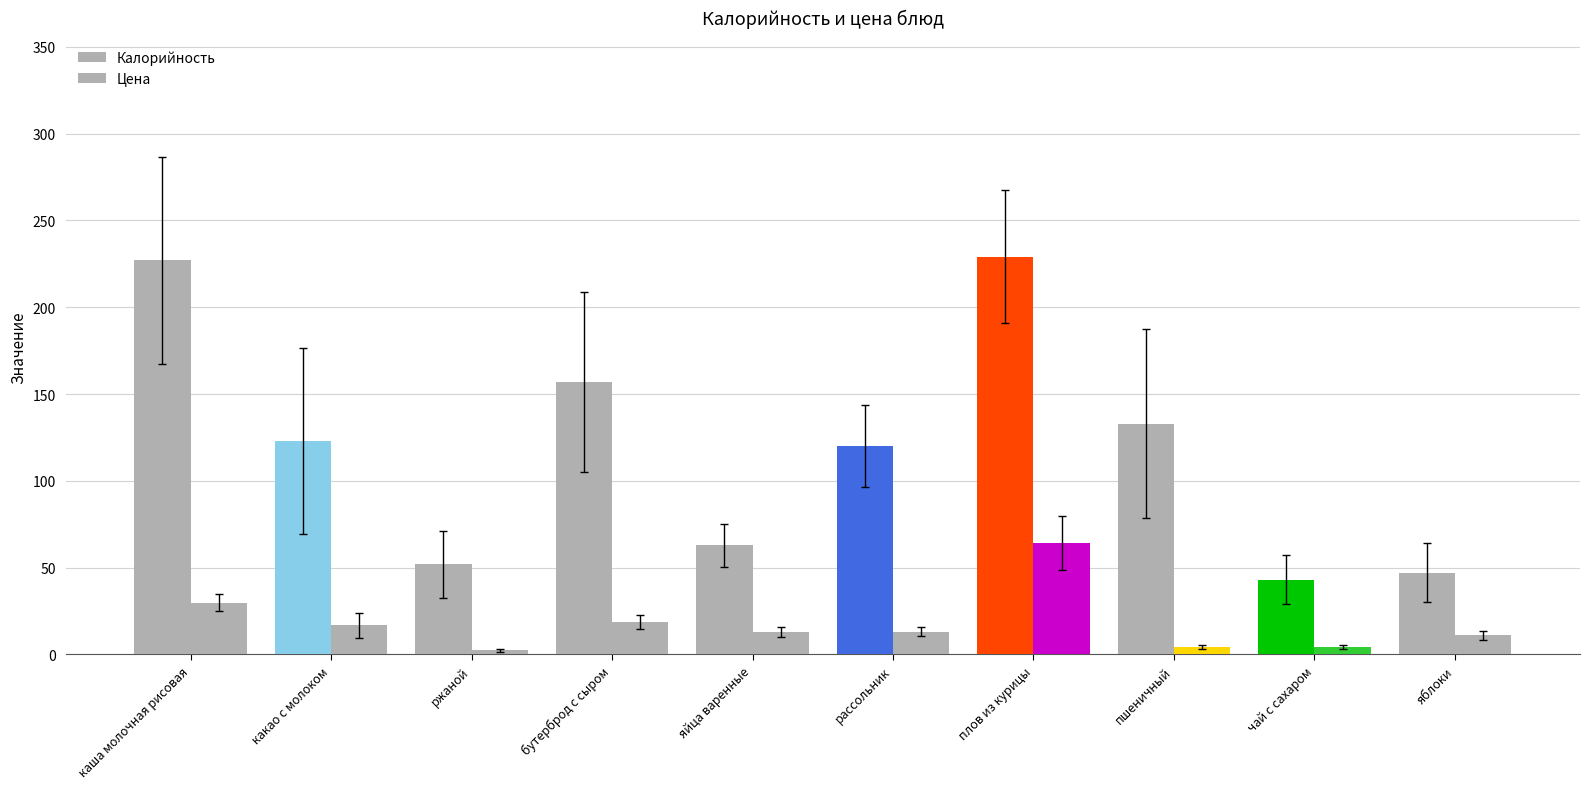

How many series are shown in this chart?

2